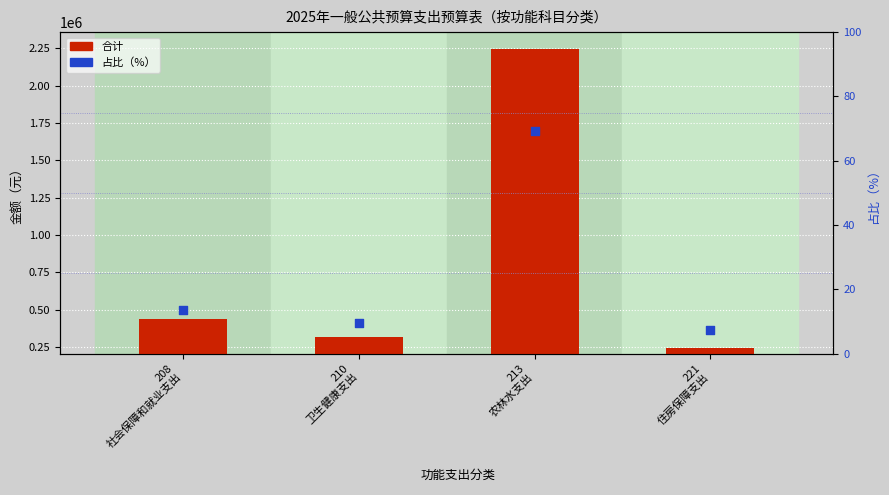

Which series contains the lowest Y value?

占比（%）